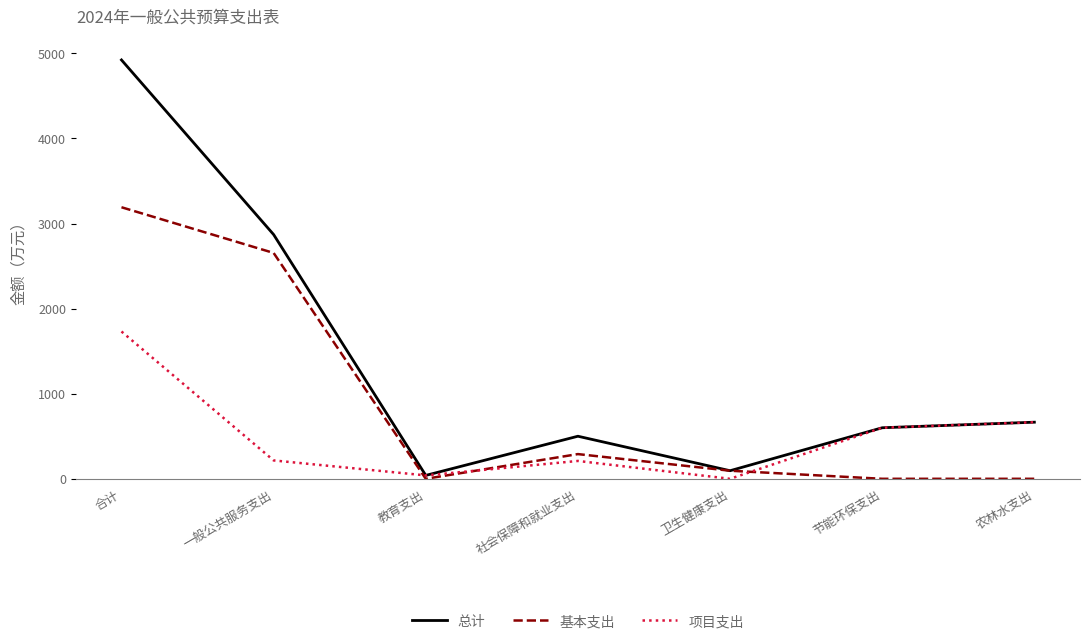

Rank the series by their average value, from highest to lowest.

总计, 基本支出, 项目支出